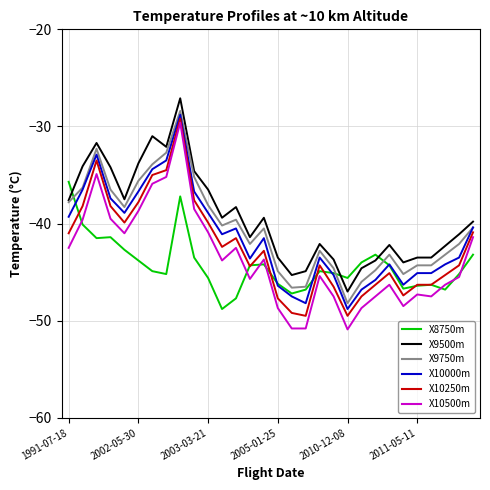

Count the number of categories in the chart.

30